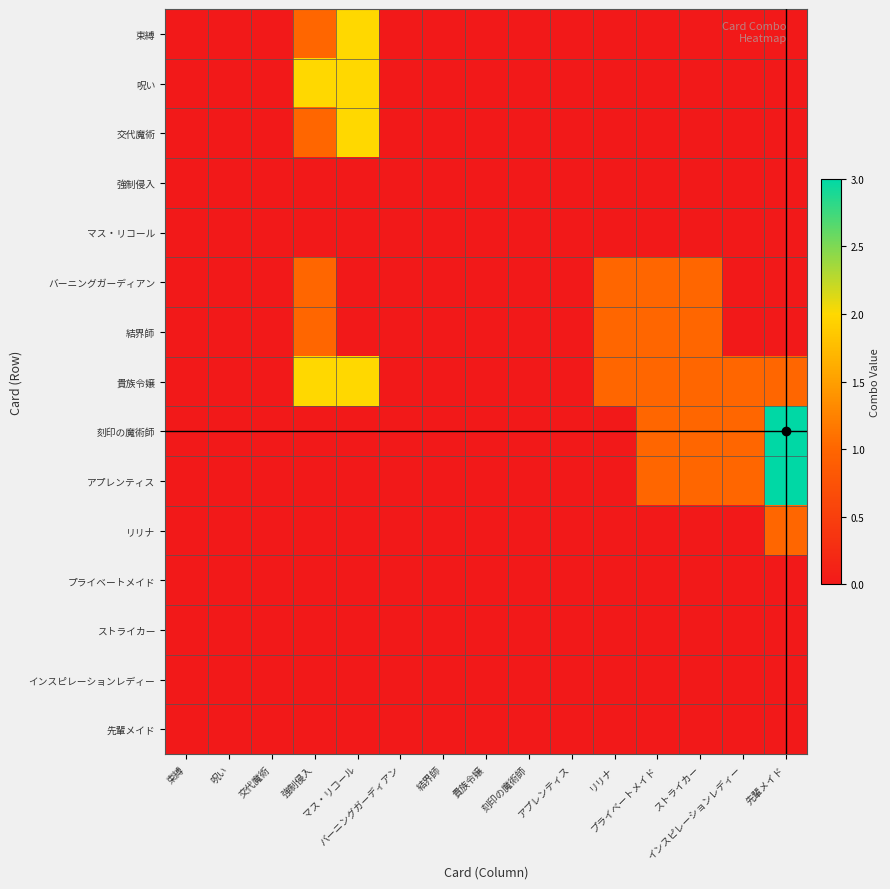

Reading right to left, extract all data points from this chart.

束縛: 先輩メイド=0	インスピレーションレディー=0	ストライカー=0	プライベートメイド=0	リリナ=0	アプレンティス=0	刻印の魔術師=0	貴族令嬢=0	結界師=0	バーニングガーディアン=0	マス・リコール=2	強制侵入=1	交代魔術=0	呪い=0	束縛=0
呪い: 先輩メイド=0	インスピレーションレディー=0	ストライカー=0	プライベートメイド=0	リリナ=0	アプレンティス=0	刻印の魔術師=0	貴族令嬢=0	結界師=0	バーニングガーディアン=0	マス・リコール=2	強制侵入=2	交代魔術=0	呪い=0	束縛=0
交代魔術: 先輩メイド=0	インスピレーションレディー=0	ストライカー=0	プライベートメイド=0	リリナ=0	アプレンティス=0	刻印の魔術師=0	貴族令嬢=0	結界師=0	バーニングガーディアン=0	マス・リコール=2	強制侵入=1	交代魔術=0	呪い=0	束縛=0
強制侵入: 先輩メイド=0	インスピレーションレディー=0	ストライカー=0	プライベートメイド=0	リリナ=0	アプレンティス=0	刻印の魔術師=0	貴族令嬢=0	結界師=0	バーニングガーディアン=0	マス・リコール=0	強制侵入=0	交代魔術=0	呪い=0	束縛=0
マス・リコール: 先輩メイド=0	インスピレーションレディー=0	ストライカー=0	プライベートメイド=0	リリナ=0	アプレンティス=0	刻印の魔術師=0	貴族令嬢=0	結界師=0	バーニングガーディアン=0	マス・リコール=0	強制侵入=0	交代魔術=0	呪い=0	束縛=0
バーニングガーディアン: 先輩メイド=0	インスピレーションレディー=0	ストライカー=1	プライベートメイド=1	リリナ=1	アプレンティス=0	刻印の魔術師=0	貴族令嬢=0	結界師=0	バーニングガーディアン=0	マス・リコール=0	強制侵入=1	交代魔術=0	呪い=0	束縛=0
結界師: 先輩メイド=0	インスピレーションレディー=0	ストライカー=1	プライベートメイド=1	リリナ=1	アプレンティス=0	刻印の魔術師=0	貴族令嬢=0	結界師=0	バーニングガーディアン=0	マス・リコール=0	強制侵入=1	交代魔術=0	呪い=0	束縛=0
貴族令嬢: 先輩メイド=1	インスピレーションレディー=1	ストライカー=1	プライベートメイド=1	リリナ=1	アプレンティス=0	刻印の魔術師=0	貴族令嬢=0	結界師=0	バーニングガーディアン=0	マス・リコール=2	強制侵入=2	交代魔術=0	呪い=0	束縛=0
刻印の魔術師: 先輩メイド=3	インスピレーションレディー=1	ストライカー=1	プライベートメイド=1	リリナ=0	アプレンティス=0	刻印の魔術師=0	貴族令嬢=0	結界師=0	バーニングガーディアン=0	マス・リコール=0	強制侵入=0	交代魔術=0	呪い=0	束縛=0
アプレンティス: 先輩メイド=3	インスピレーションレディー=1	ストライカー=1	プライベートメイド=1	リリナ=0	アプレンティス=0	刻印の魔術師=0	貴族令嬢=0	結界師=0	バーニングガーディアン=0	マス・リコール=0	強制侵入=0	交代魔術=0	呪い=0	束縛=0
リリナ: 先輩メイド=1	インスピレーションレディー=0	ストライカー=0	プライベートメイド=0	リリナ=0	アプレンティス=0	刻印の魔術師=0	貴族令嬢=0	結界師=0	バーニングガーディアン=0	マス・リコール=0	強制侵入=0	交代魔術=0	呪い=0	束縛=0
プライベートメイド: 先輩メイド=0	インスピレーションレディー=0	ストライカー=0	プライベートメイド=0	リリナ=0	アプレンティス=0	刻印の魔術師=0	貴族令嬢=0	結界師=0	バーニングガーディアン=0	マス・リコール=0	強制侵入=0	交代魔術=0	呪い=0	束縛=0
ストライカー: 先輩メイド=0	インスピレーションレディー=0	ストライカー=0	プライベートメイド=0	リリナ=0	アプレンティス=0	刻印の魔術師=0	貴族令嬢=0	結界師=0	バーニングガーディアン=0	マス・リコール=0	強制侵入=0	交代魔術=0	呪い=0	束縛=0
インスピレーションレディー: 先輩メイド=0	インスピレーションレディー=0	ストライカー=0	プライベートメイド=0	リリナ=0	アプレンティス=0	刻印の魔術師=0	貴族令嬢=0	結界師=0	バーニングガーディアン=0	マス・リコール=0	強制侵入=0	交代魔術=0	呪い=0	束縛=0
先輩メイド: 先輩メイド=0	インスピレーションレディー=0	ストライカー=0	プライベートメイド=0	リリナ=0	アプレンティス=0	刻印の魔術師=0	貴族令嬢=0	結界師=0	バーニングガーディアン=0	マス・リコール=0	強制侵入=0	交代魔術=0	呪い=0	束縛=0